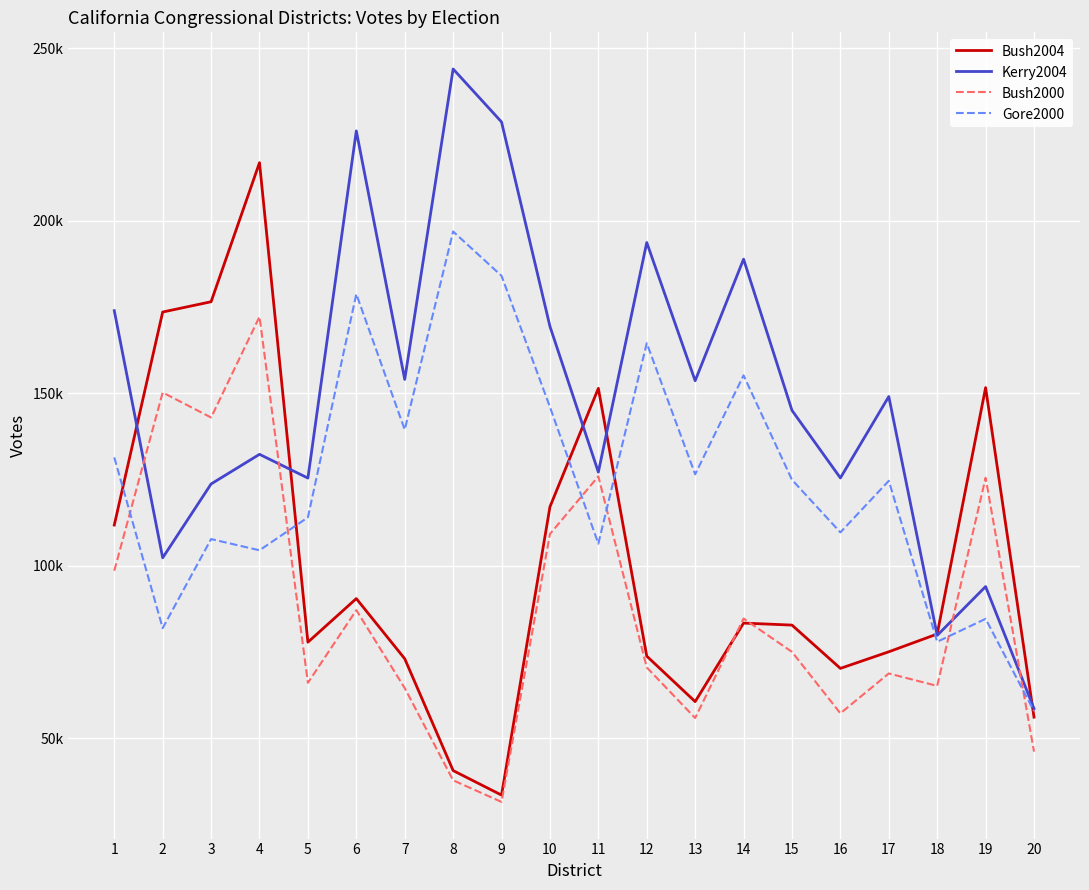

What is the average value of the Bush2000 series?

86700